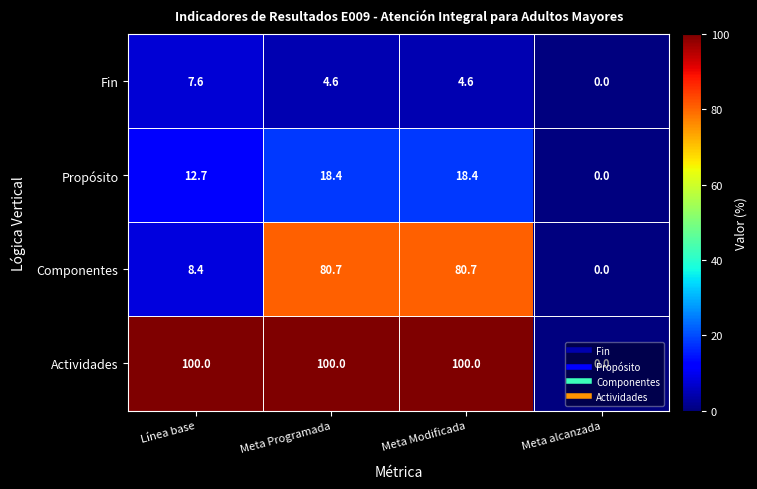

True or false: Componentes has a value of 142.9 at Meta Programada.

False